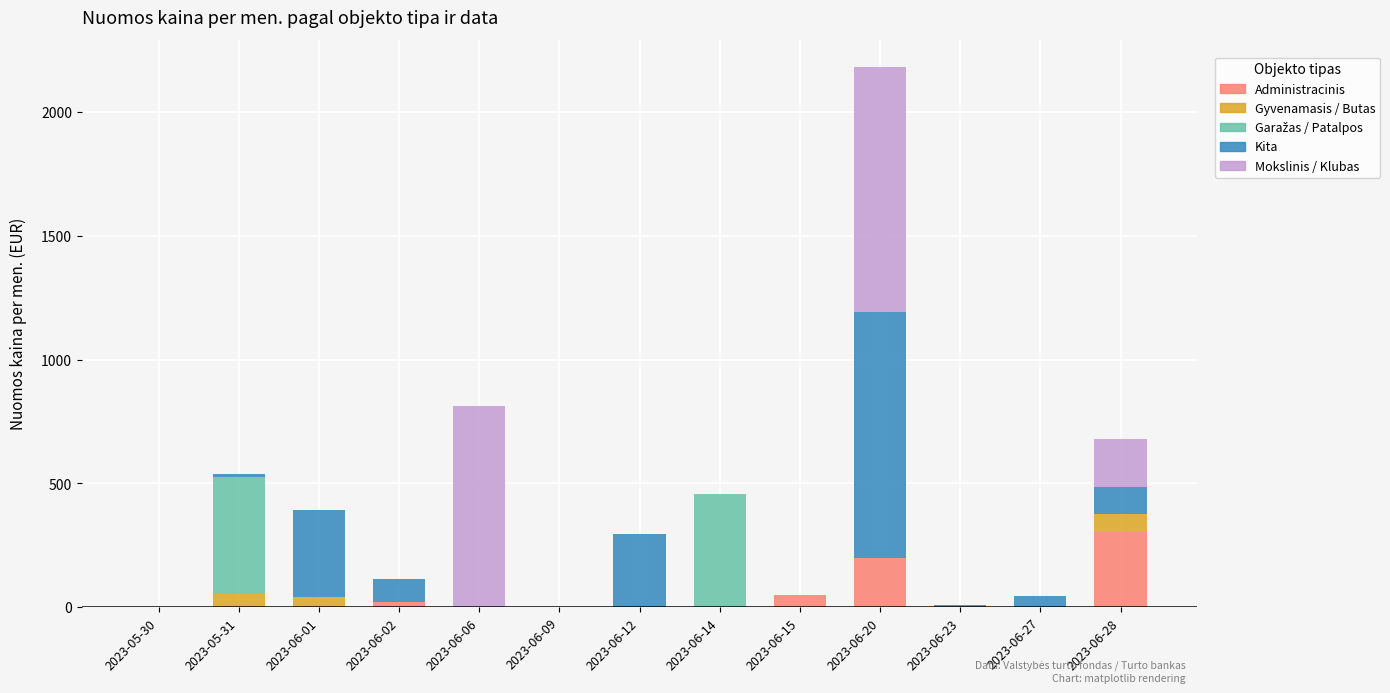

What is the highest value of the Administracinis series?

303.2